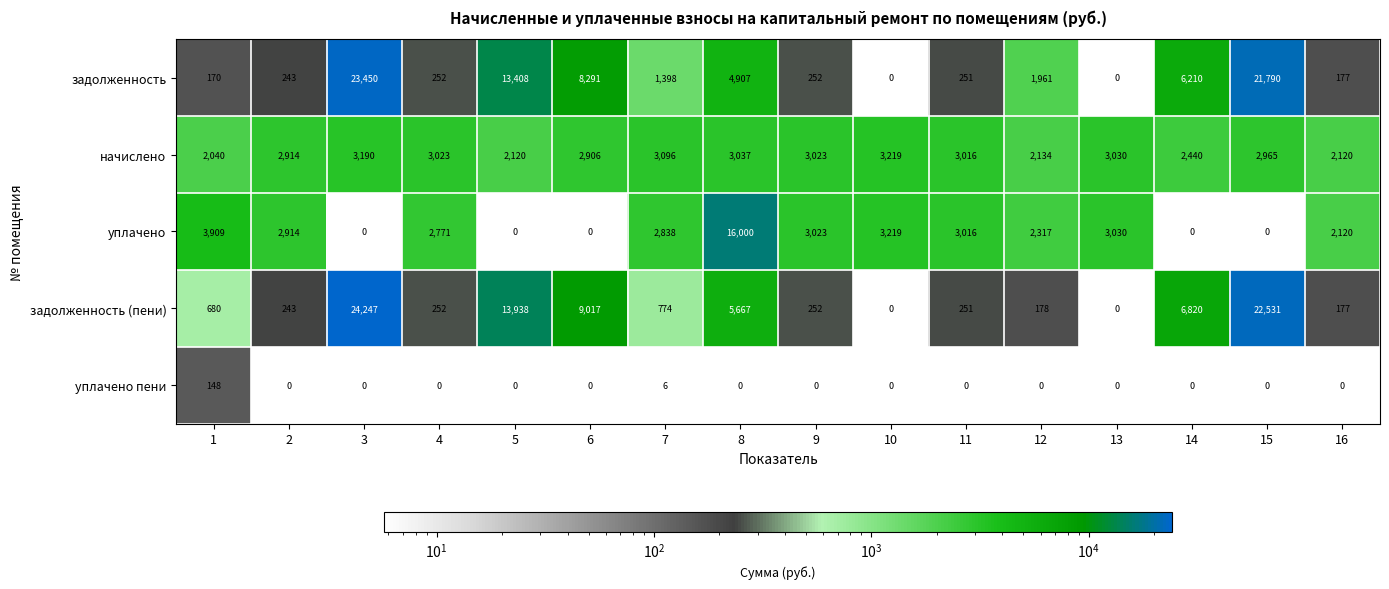

How many data points in начислено are less than 3016?

8